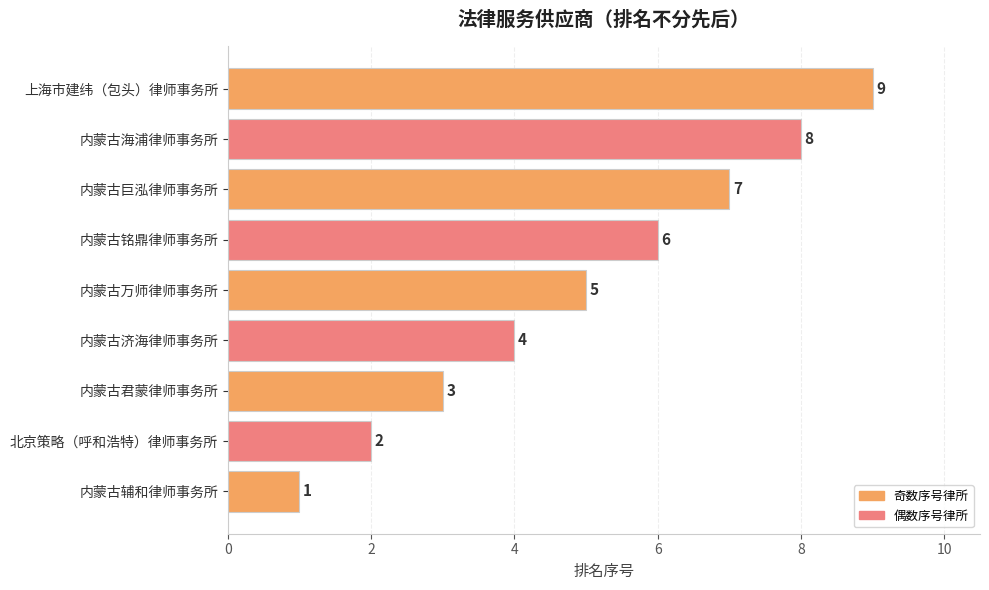

Is it true that the value at 内蒙古巨泓律师事务所 is 9?

False